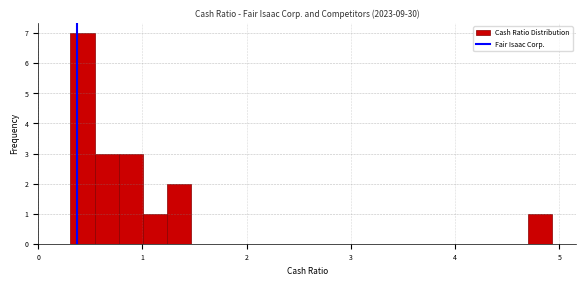

Around what value on the x-axis is the tallest bar? Give the approximate position of its centre, as read against the axis.

0.4